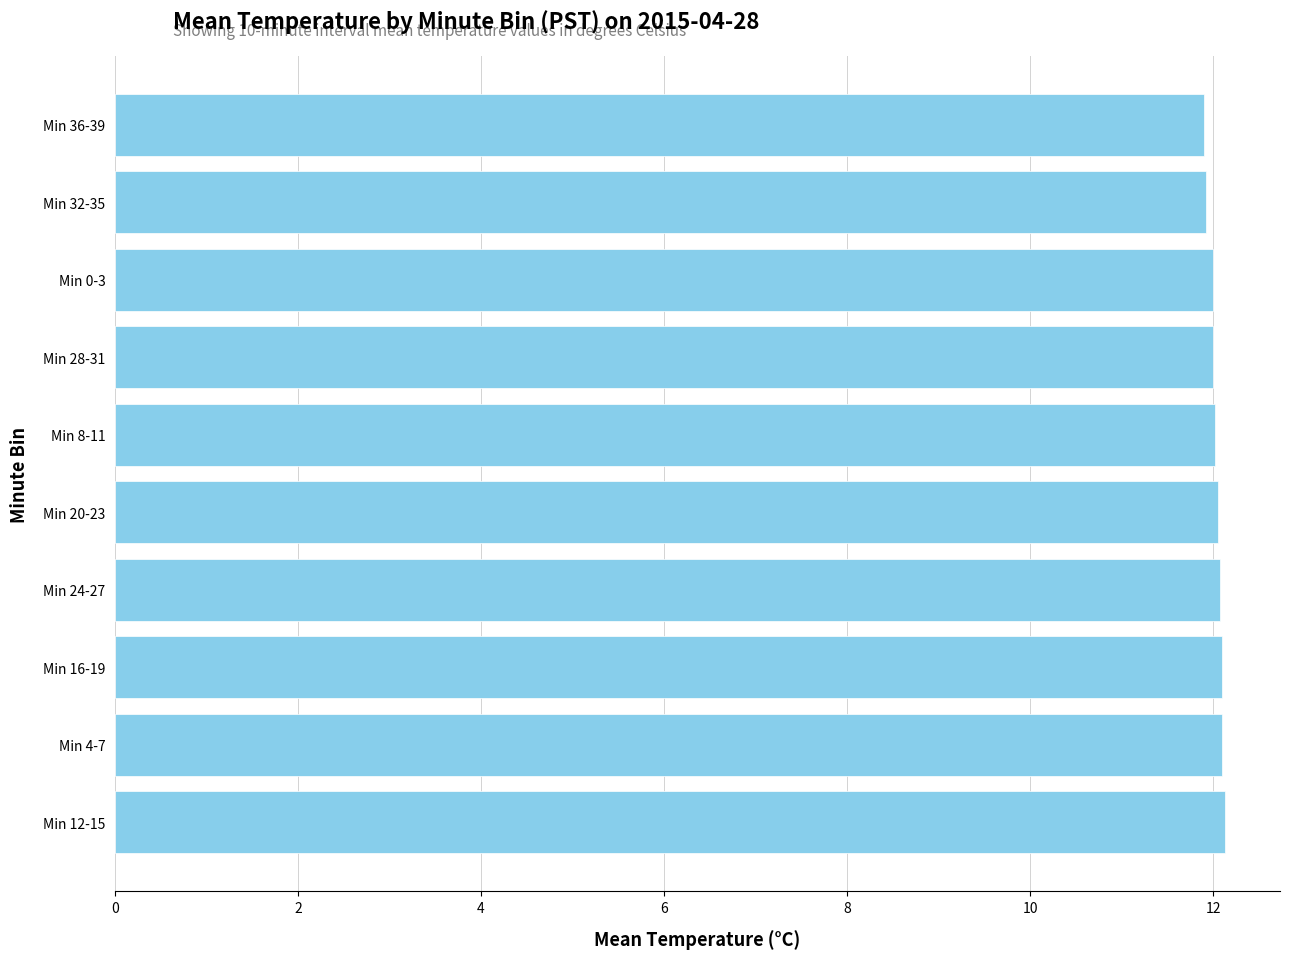

How many values are between 12 and 13?

8